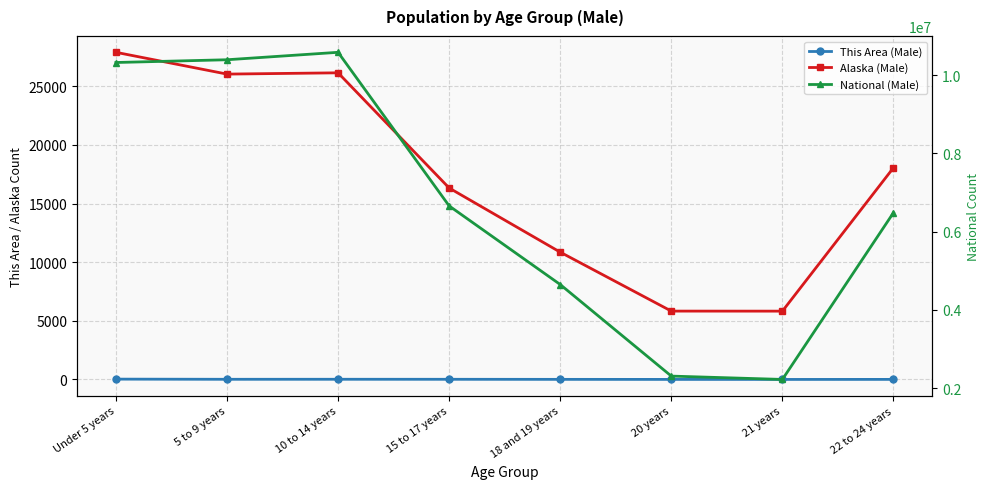

What is the label of the 7th point from the right?

5 to 9 years